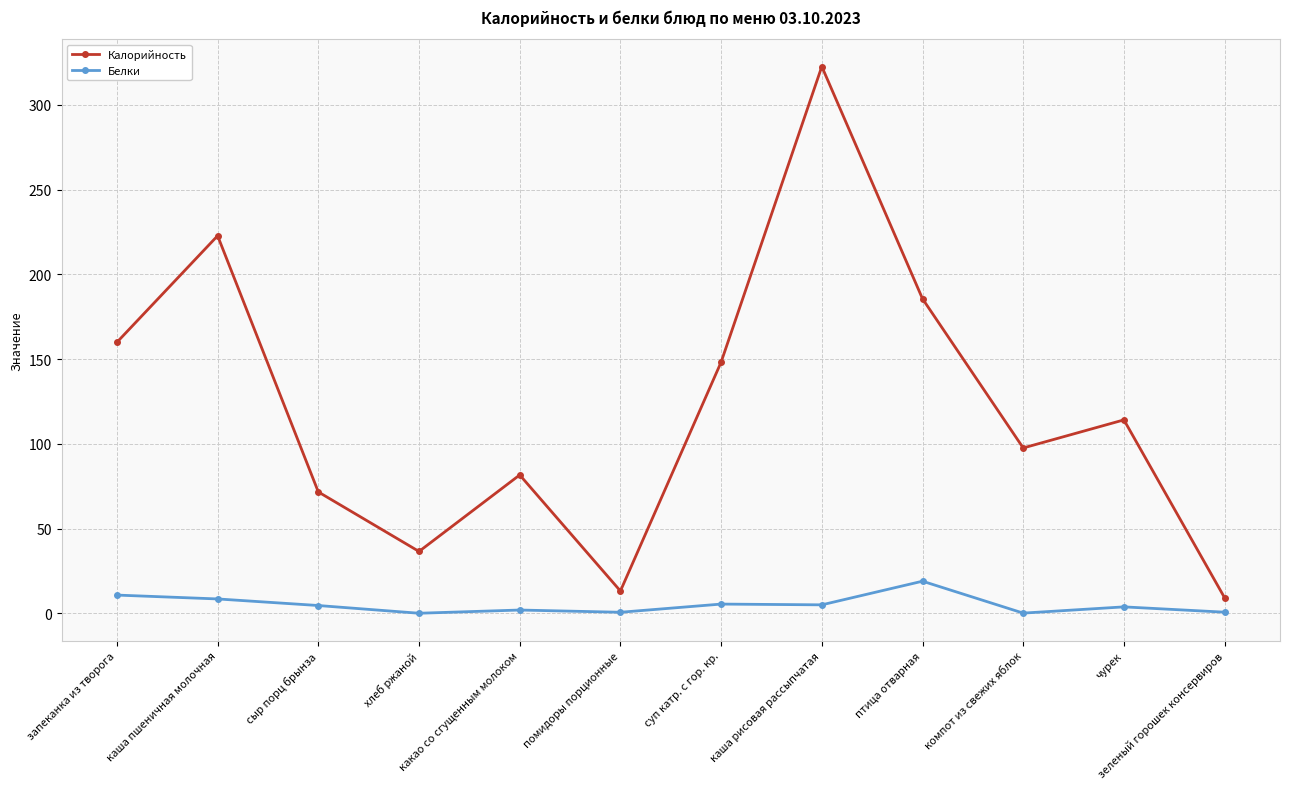

What is the difference between the highest and lowest values at запеканка из творога?

149.2